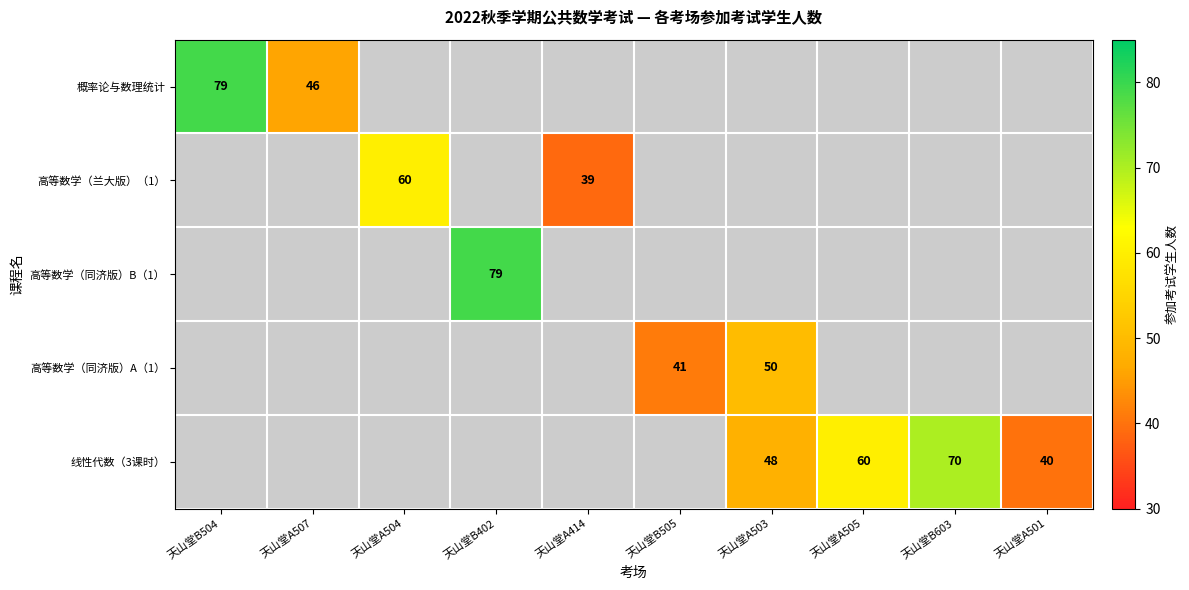

Which category has the highest value across all series?

天山堂B504